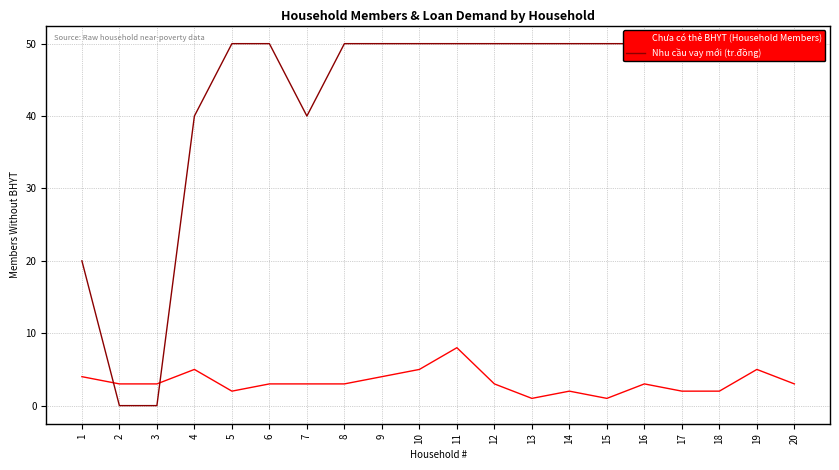

Between which two adjacent categories do Chưa có thẻ BHYT (Household Members) and Nhu cầu vay mới (tr.đồng) first intersect?

1 and 2